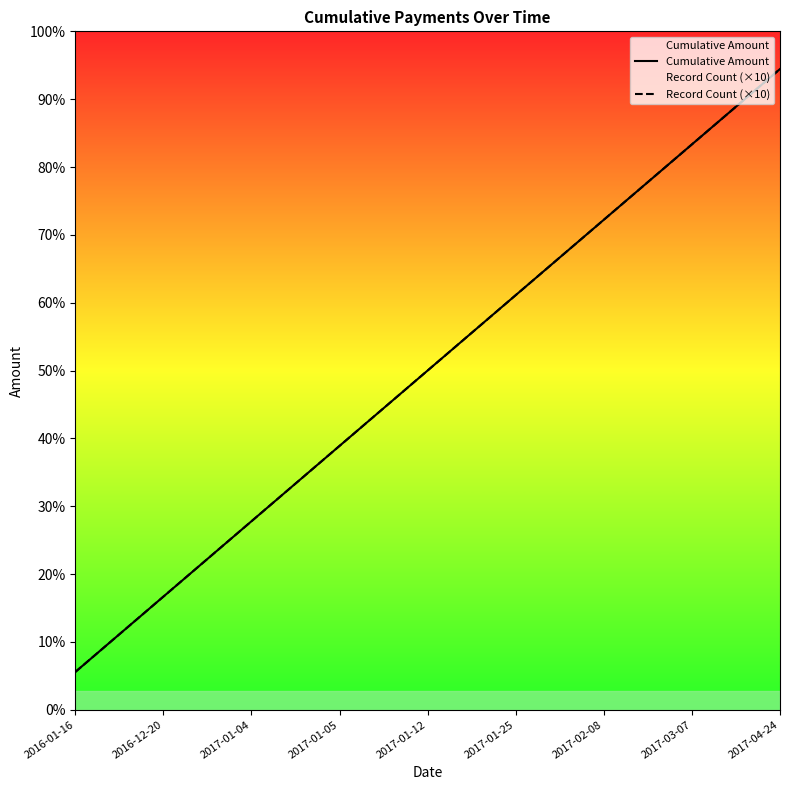

True or false: Record Count (×10) and Cumulative Amount intersect in this chart.

False